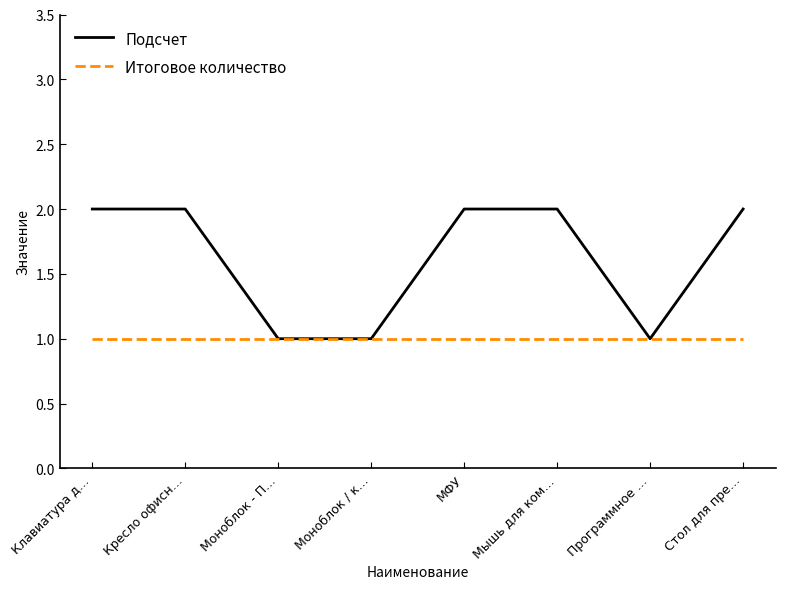

What is the difference between the Подсчет values at Стол для пре… and Программное …?

1